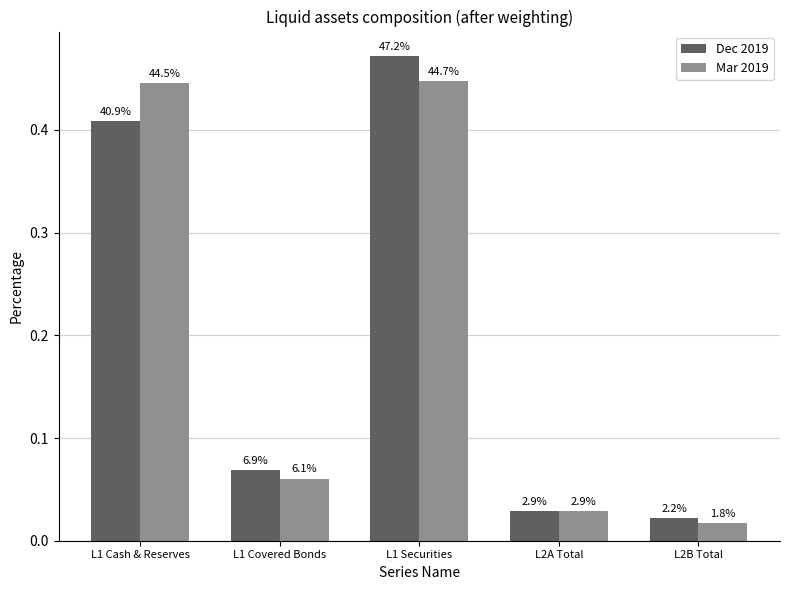

Rank the series at L2B Total from lowest to highest value.

Mar 2019, Dec 2019